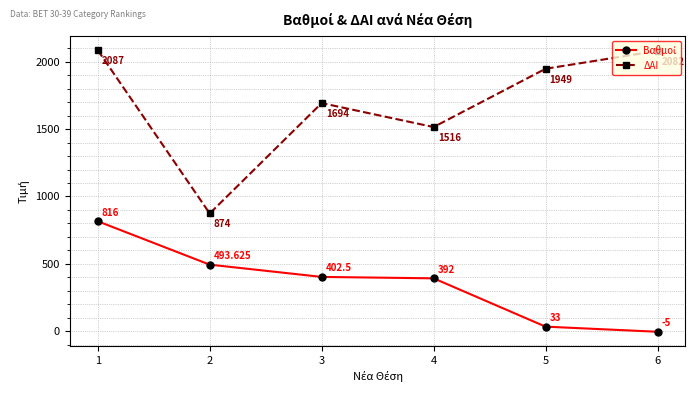

Which series has the largest total across all categories?

ΔΑΙ